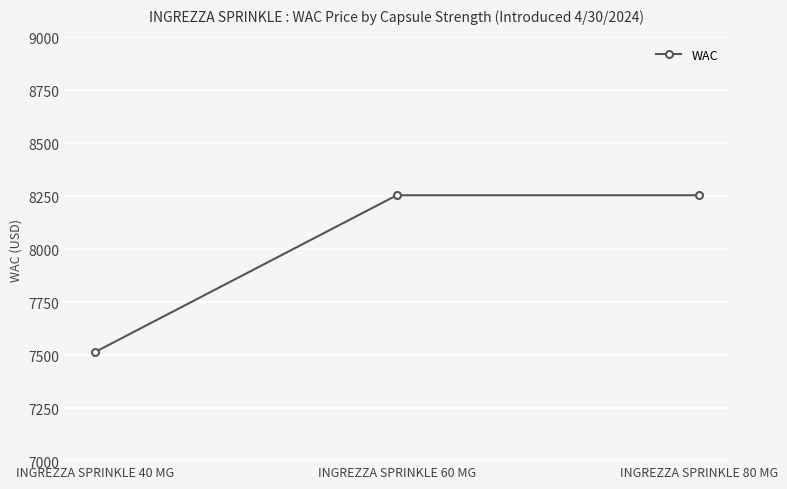

Approximately how many times larger is the value at INGREZZA SPRINKLE 40 MG compared to INGREZZA SPRINKLE 80 MG?

0.9